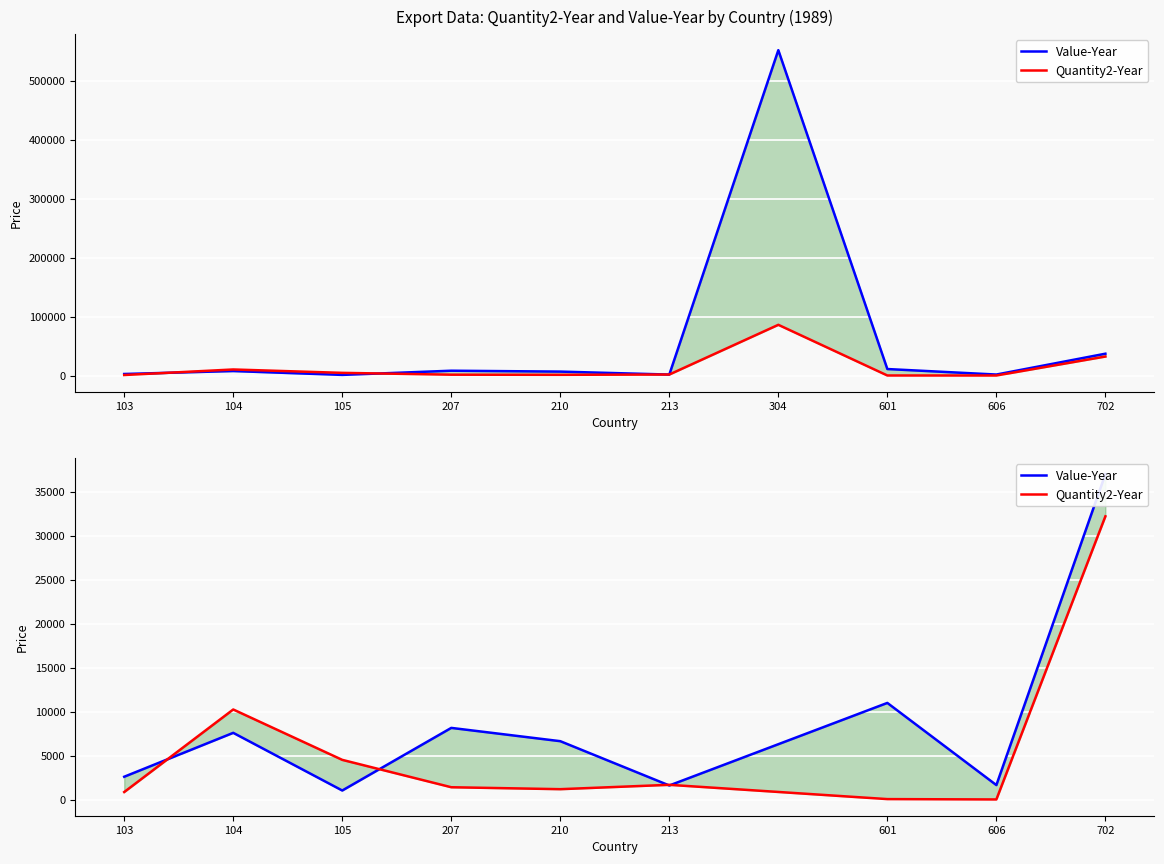

Where is the first local maximum for Quantity2-Year?

104